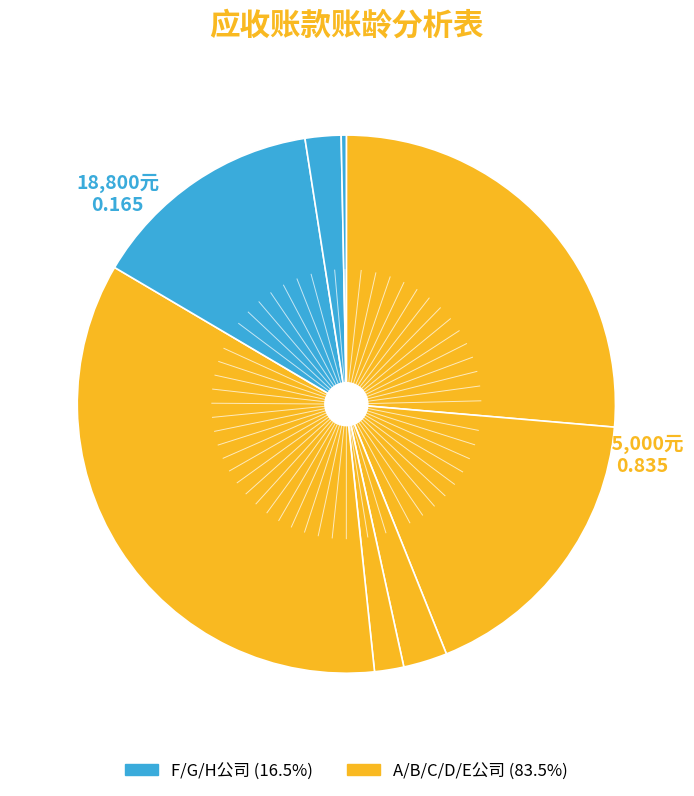

To the nearest percent, what is the average slice percentage?

12%